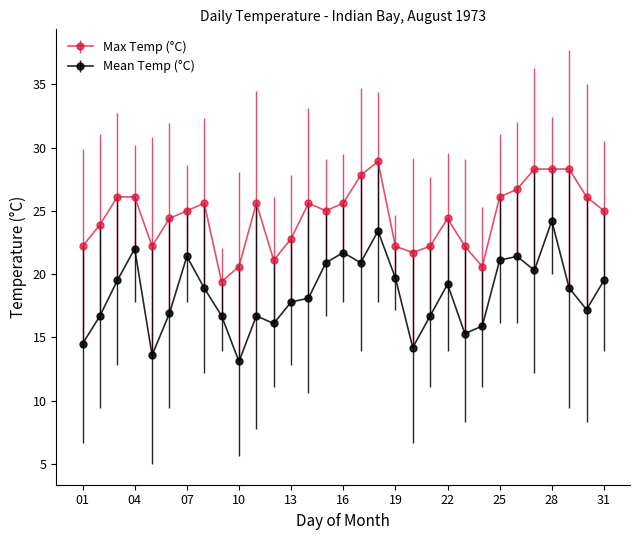

What is the value of the Mean Temp (°C) point at the 11th from the left?

16.7